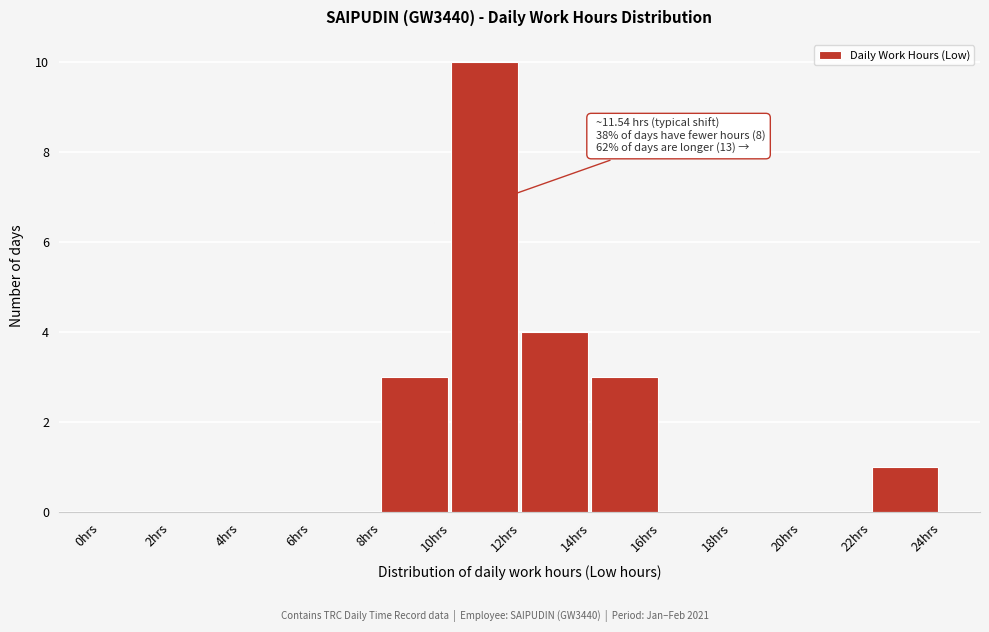

Which range on the x-axis has the tallest bar?

10 to 12